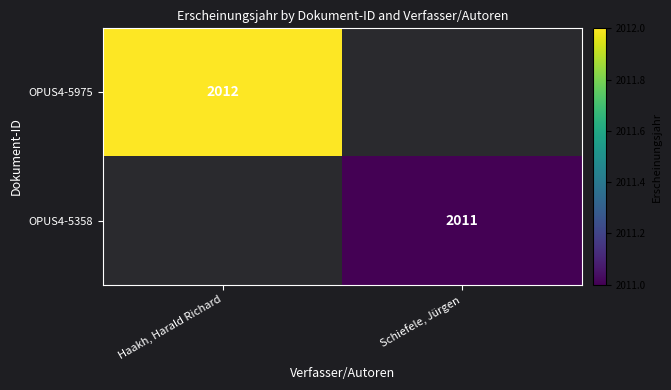

Which category has the highest value across all series?

Haakh, Harald Richard